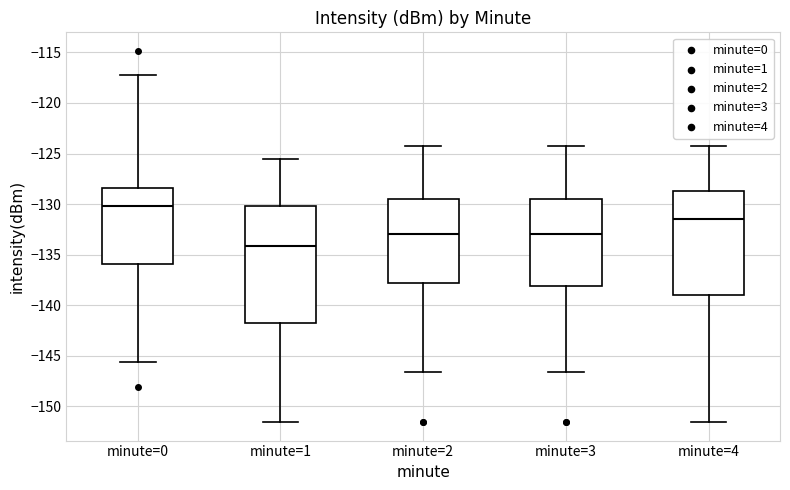

Reading left to right, read every box against the y-axis: the position of its median line, the range the box covers, and the ends of its whiskers. The values are not printed on the chart, so give them approximately, as read against the axis.

minute=0: median -130.0, box -136.0 to -128.5, whiskers -145.5 to -117.0
minute=1: median -134.0, box -142.0 to -130.0, whiskers -151.5 to -125.5
minute=2: median -133.0, box -138.0 to -129.5, whiskers -146.5 to -124.0
minute=3: median -133.0, box -138.0 to -129.5, whiskers -146.5 to -124.0
minute=4: median -131.5, box -139.0 to -128.5, whiskers -151.5 to -124.0